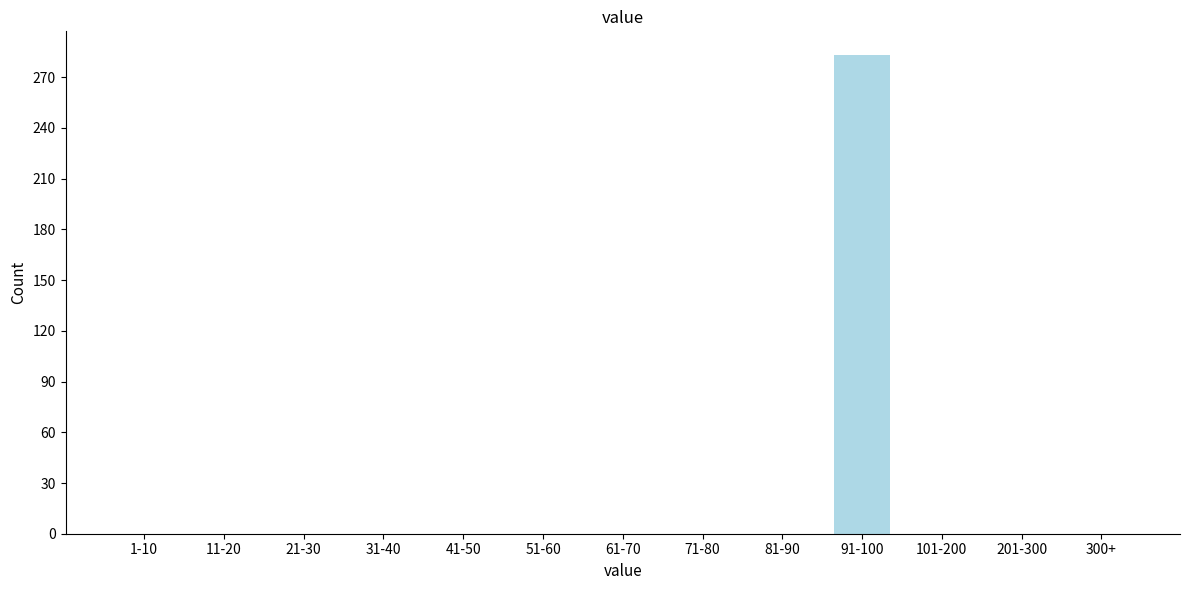

Reading left to right, transcribe all the data shown in this chart.

1-10=0	11-20=0	21-30=0	31-40=0	41-50=0	51-60=0	61-70=0	71-80=0	81-90=0	91-100=283	101-200=0	201-300=0	300+=0